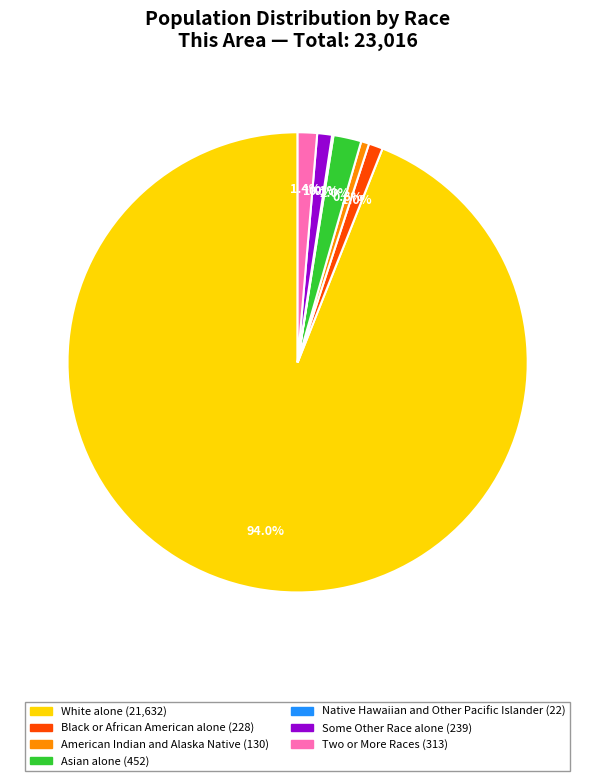

Does Asian alone represent more than half of the total?

No